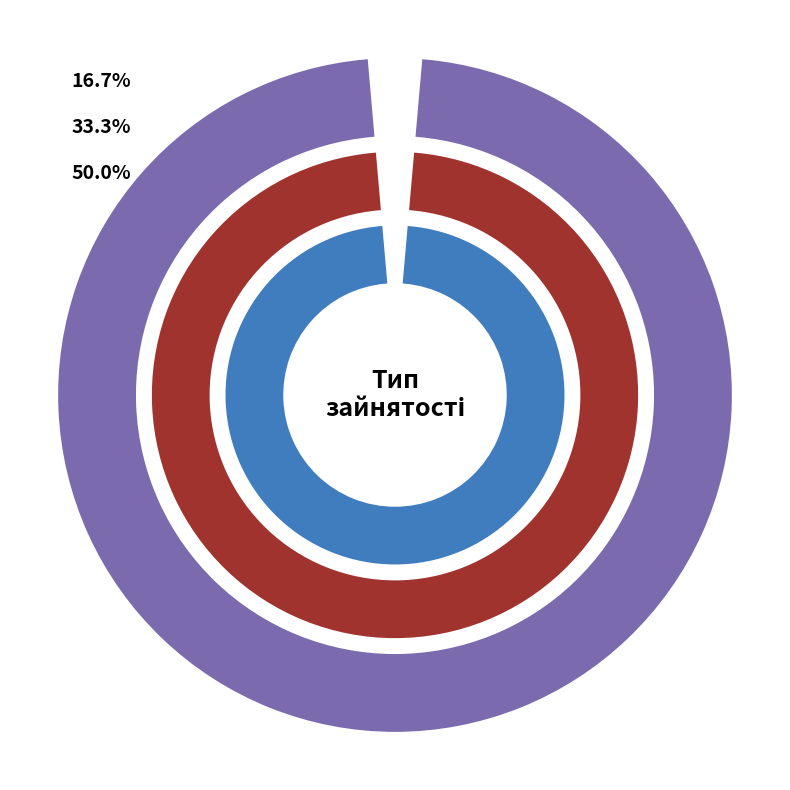

What is the ratio of the value at Основне місце роботи to the value at Суміщення?

0.5